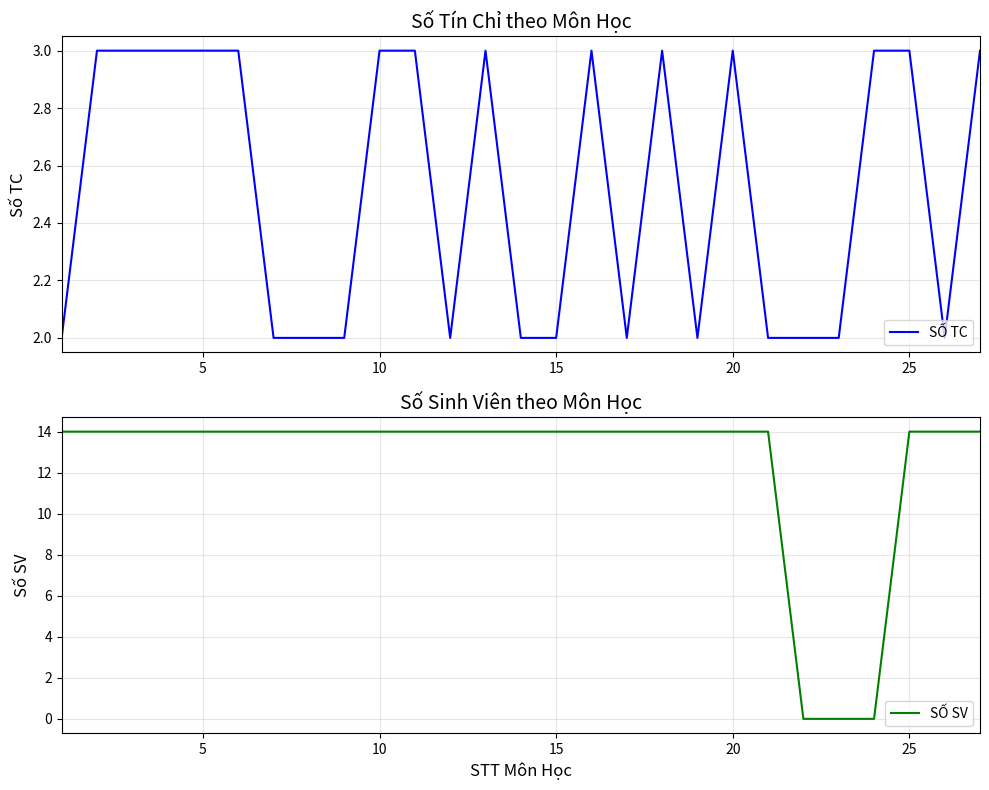

Rank the series at 5 from highest to lowest value.

SỐ SV, SỐ TC